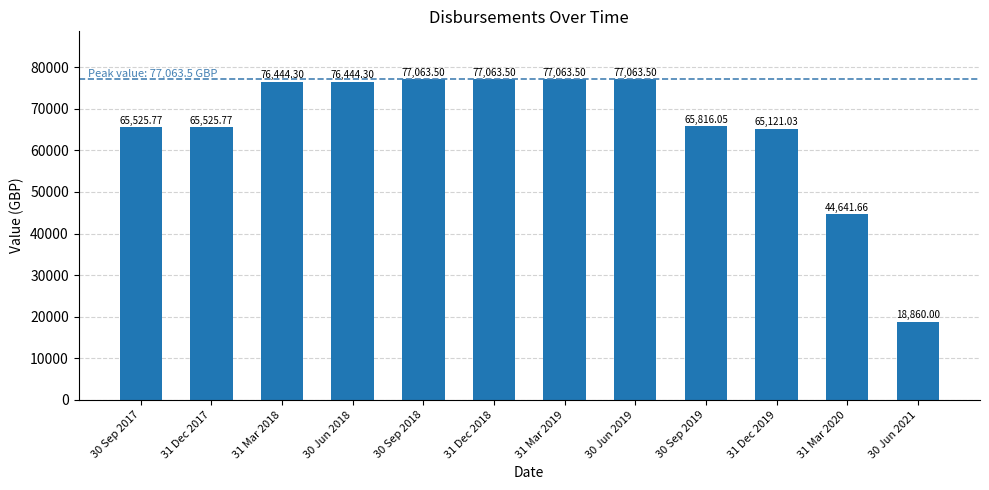

What is the approximate value at 30 Jun 2019?

77063.5